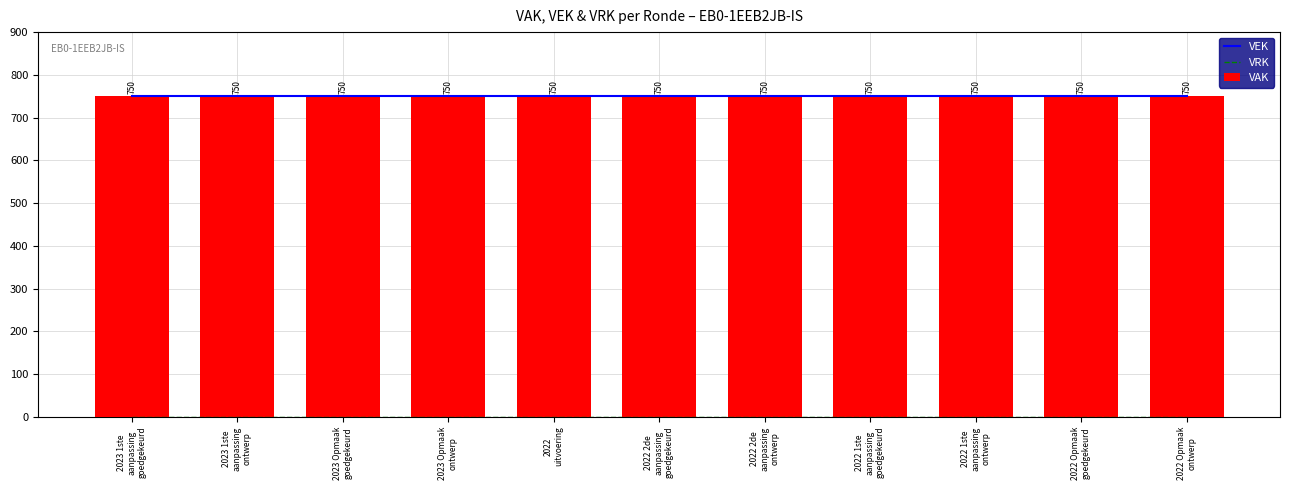

What is the sum of all VEK values?

8250